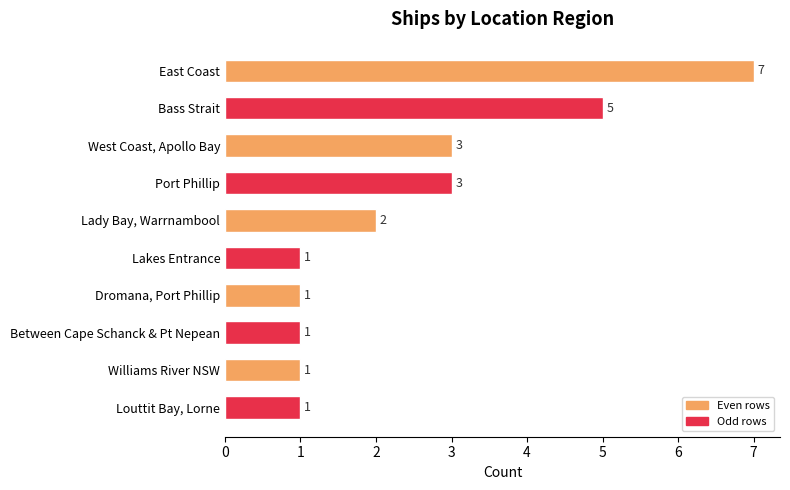

How many values are between 1 and 3?

8